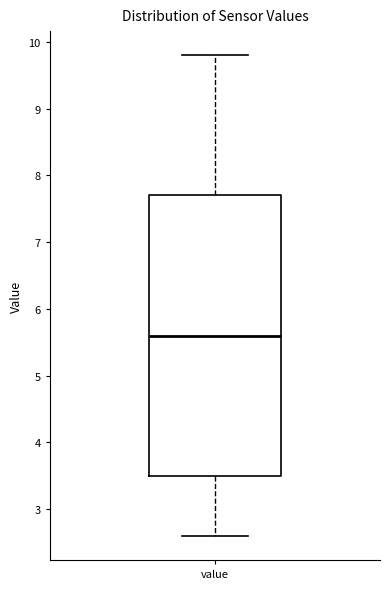

Transcribe this box plot: give where the median line is, the range the box spans, and where the two whiskers end, as read against the y-axis. The values are not printed on the chart, so give them approximately, as read against the axis.

median 5.6, box 3.5 to 7.7, whiskers 2.6 to 9.8